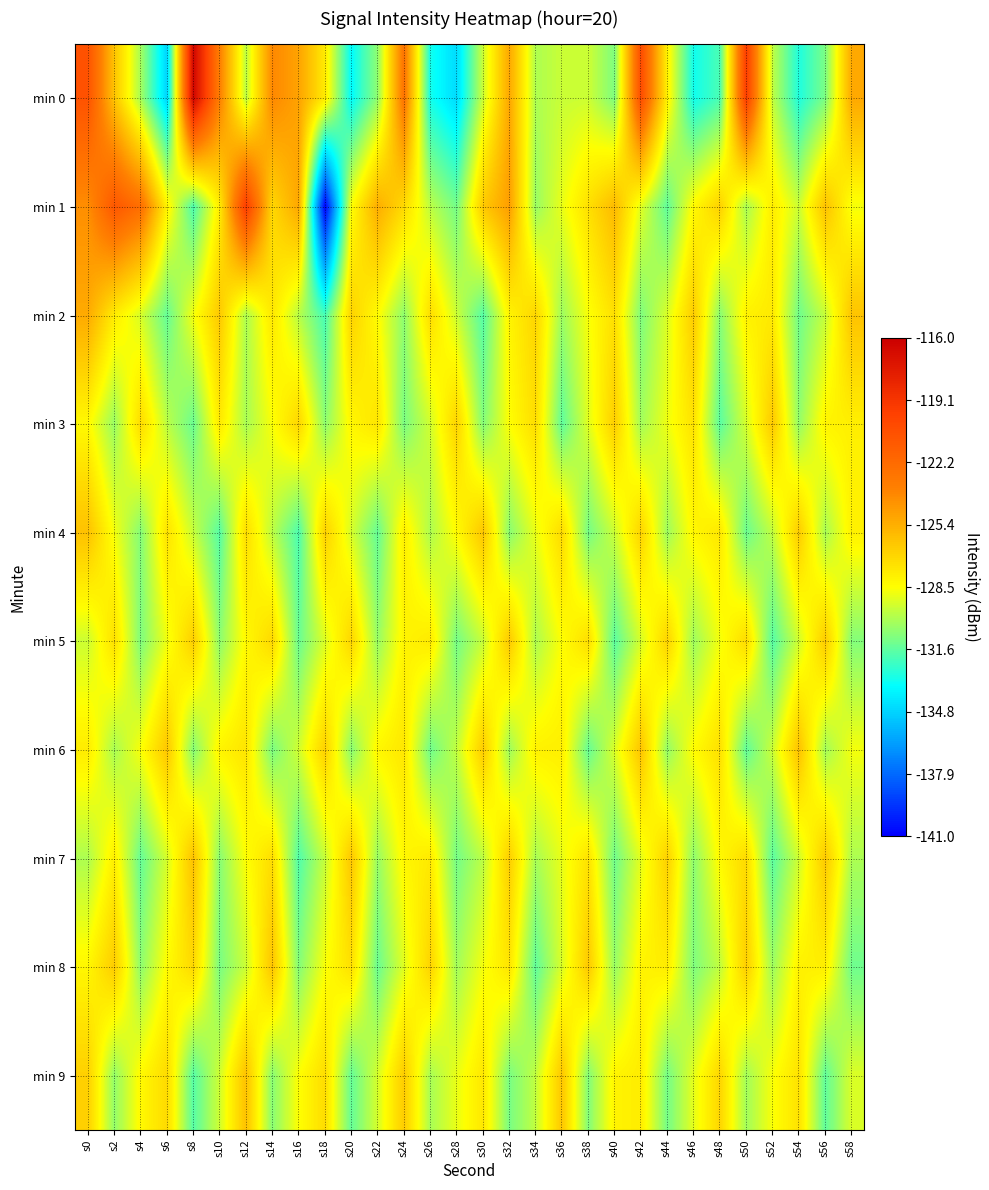

What is the smallest value displayed?

-141.0